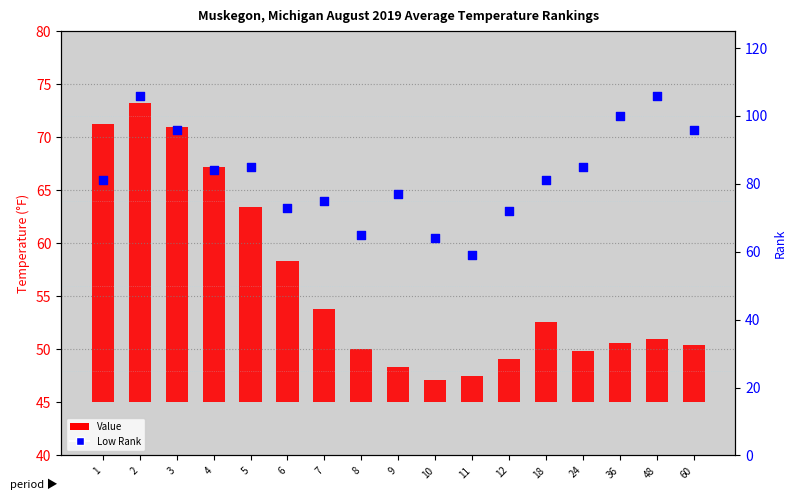

What are all the series names shown in the legend?

Value, Low Rank